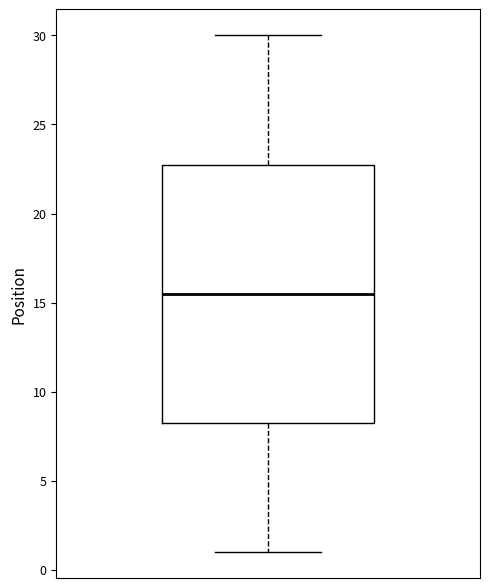

Read this box plot against the y-axis: the position of the median line, the range covered by the box, and the ends of both whiskers. The values are not printed on the chart, so give them approximately, as read against the axis.

median 15.5, box 8.5 to 23.0, whiskers 1.0 to 30.0